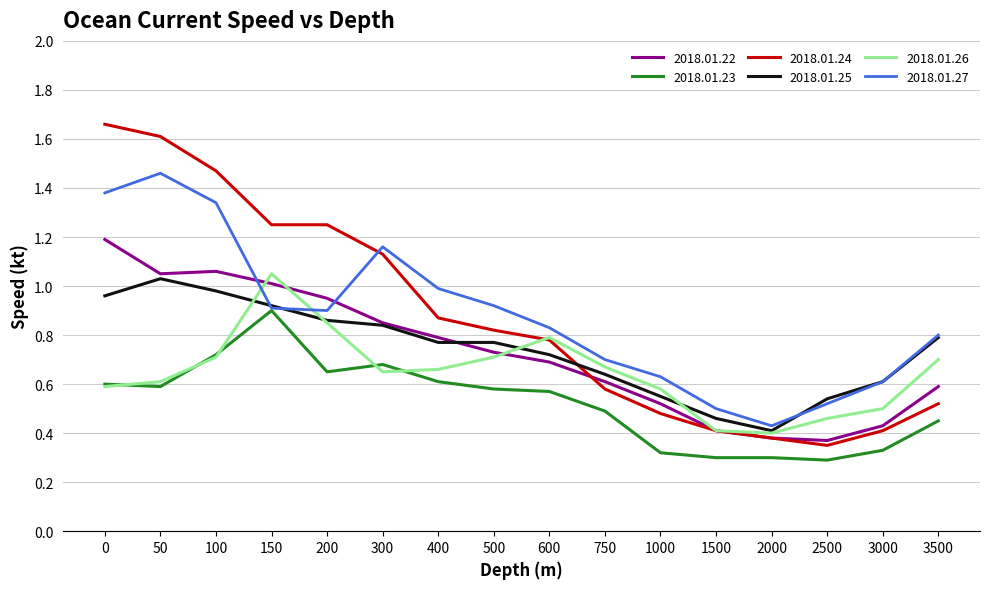

Which series has the widest spread of values?

2018.01.24